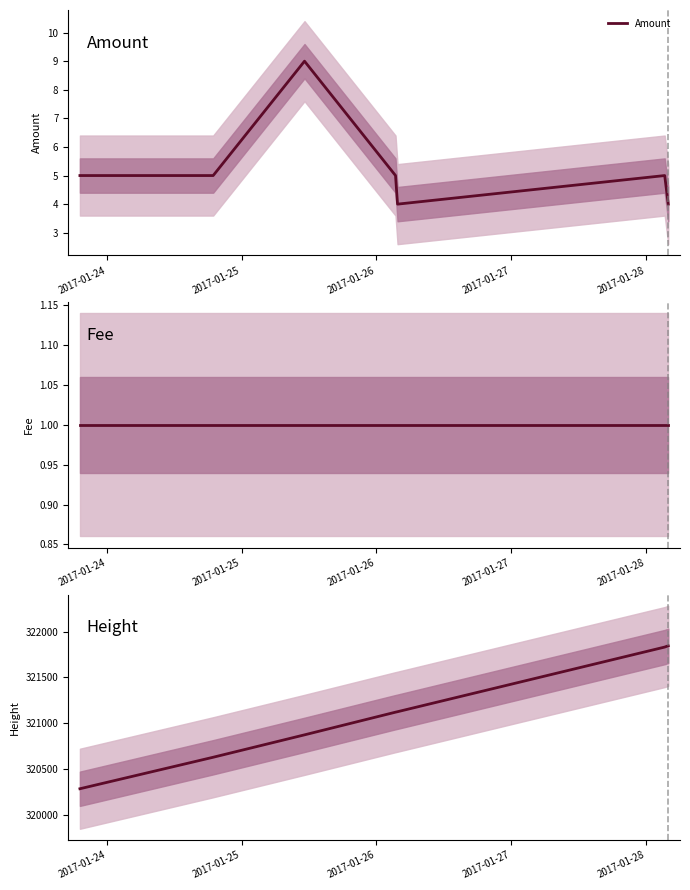

What is the highest value of the Amount series?

9